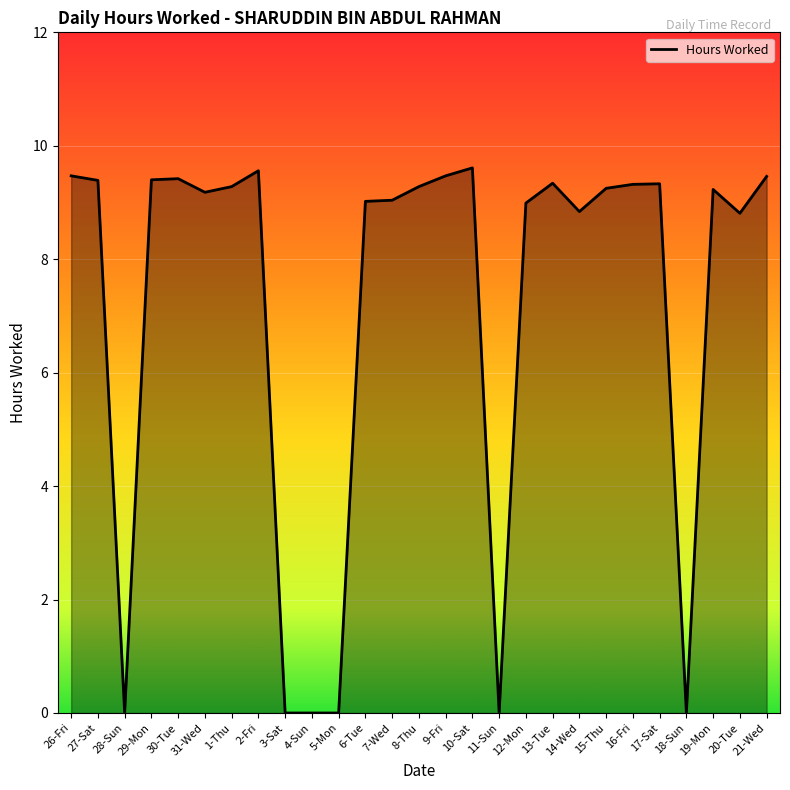

What is the average value?

7.2